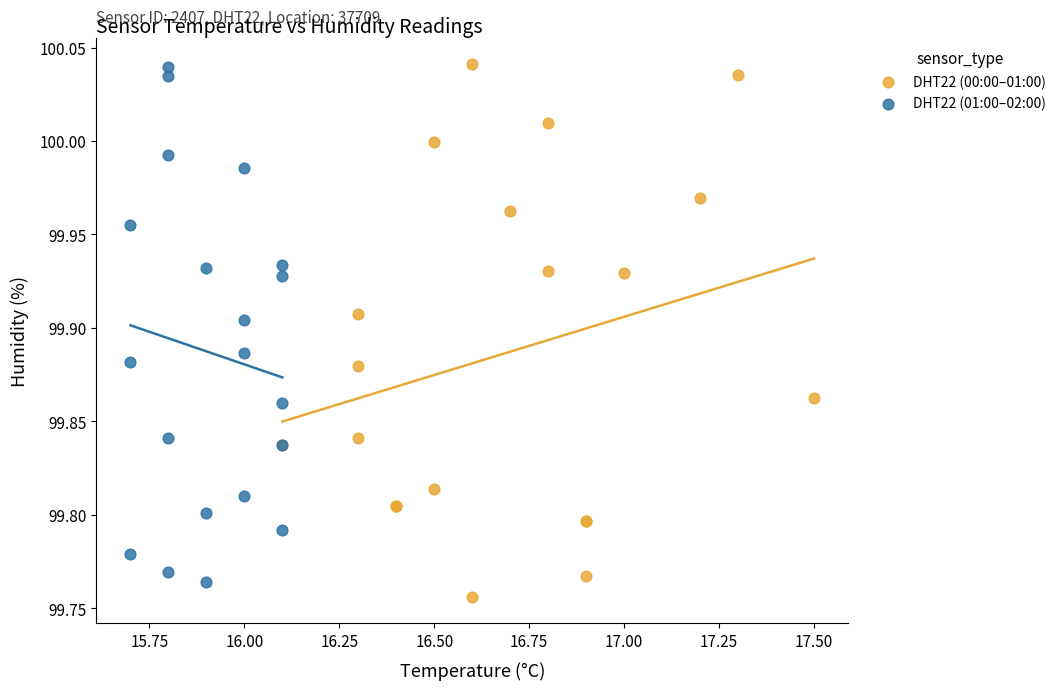

What are all the series names shown in the legend?

DHT22 (00:00–01:00), DHT22 (01:00–02:00)